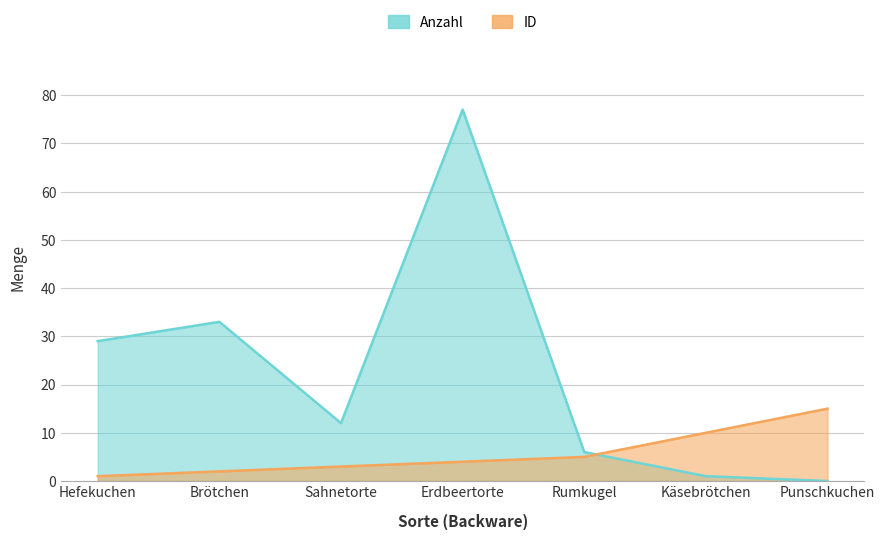

At how many categories does at least one series exceed 68?

1